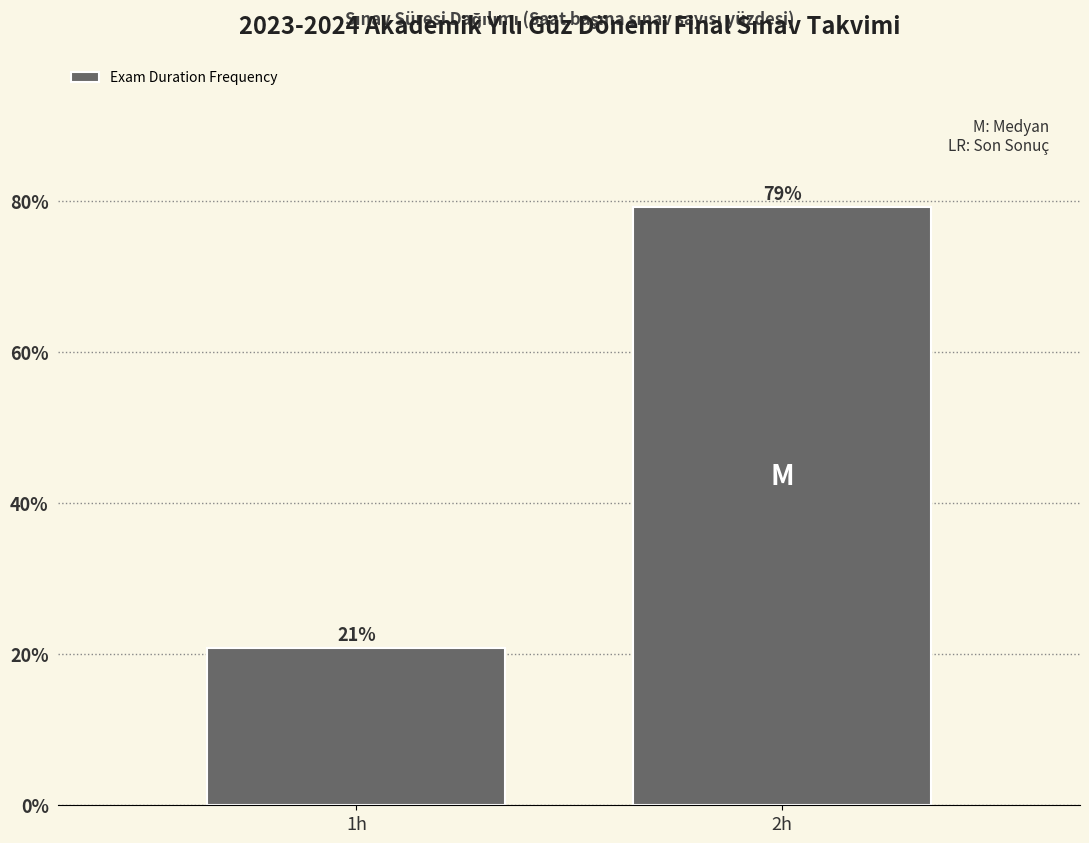

What is the label of the 2nd bar from the left?

2h